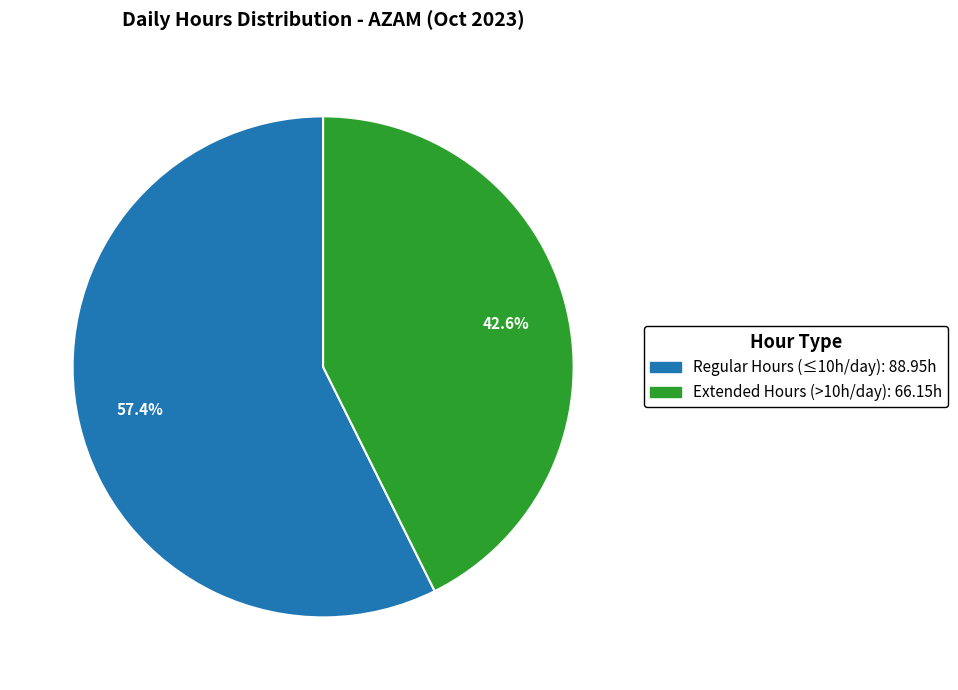

Is there any slice that represents more than half of the pie?

Yes